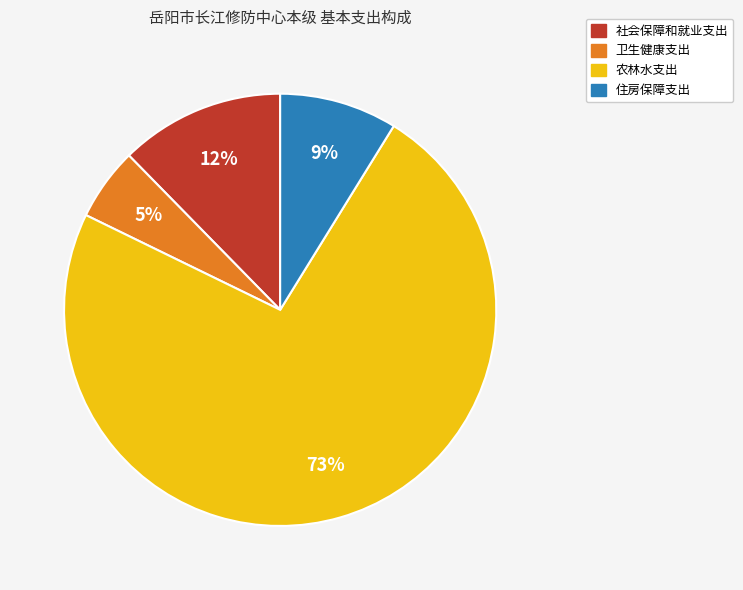

The 农林水支出 slice represents 73% of the pie. True or false?

True